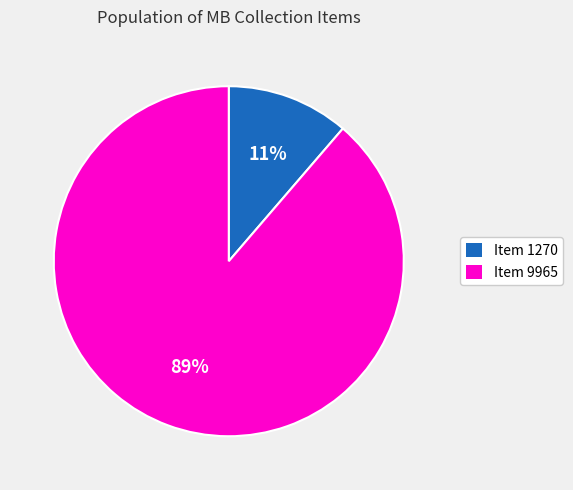

Is the sum of Item 1270 and Item 9965 greater than half?

Yes